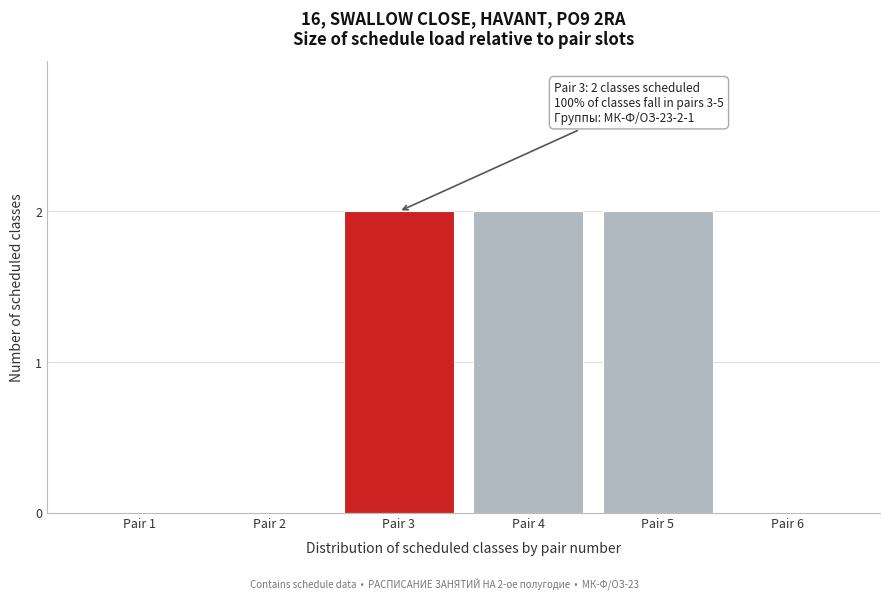

Reading right to left, extract all data points from this chart.

Pair 6=0	Pair 5=2	Pair 4=2	Pair 3=2	Pair 2=0	Pair 1=0